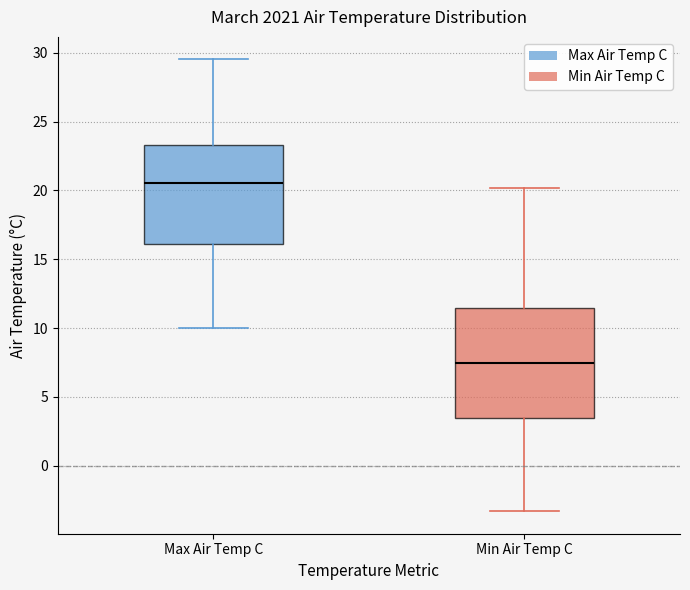

Which box is the tallest, from its lower edge to its upper edge?

Min Air Temp C